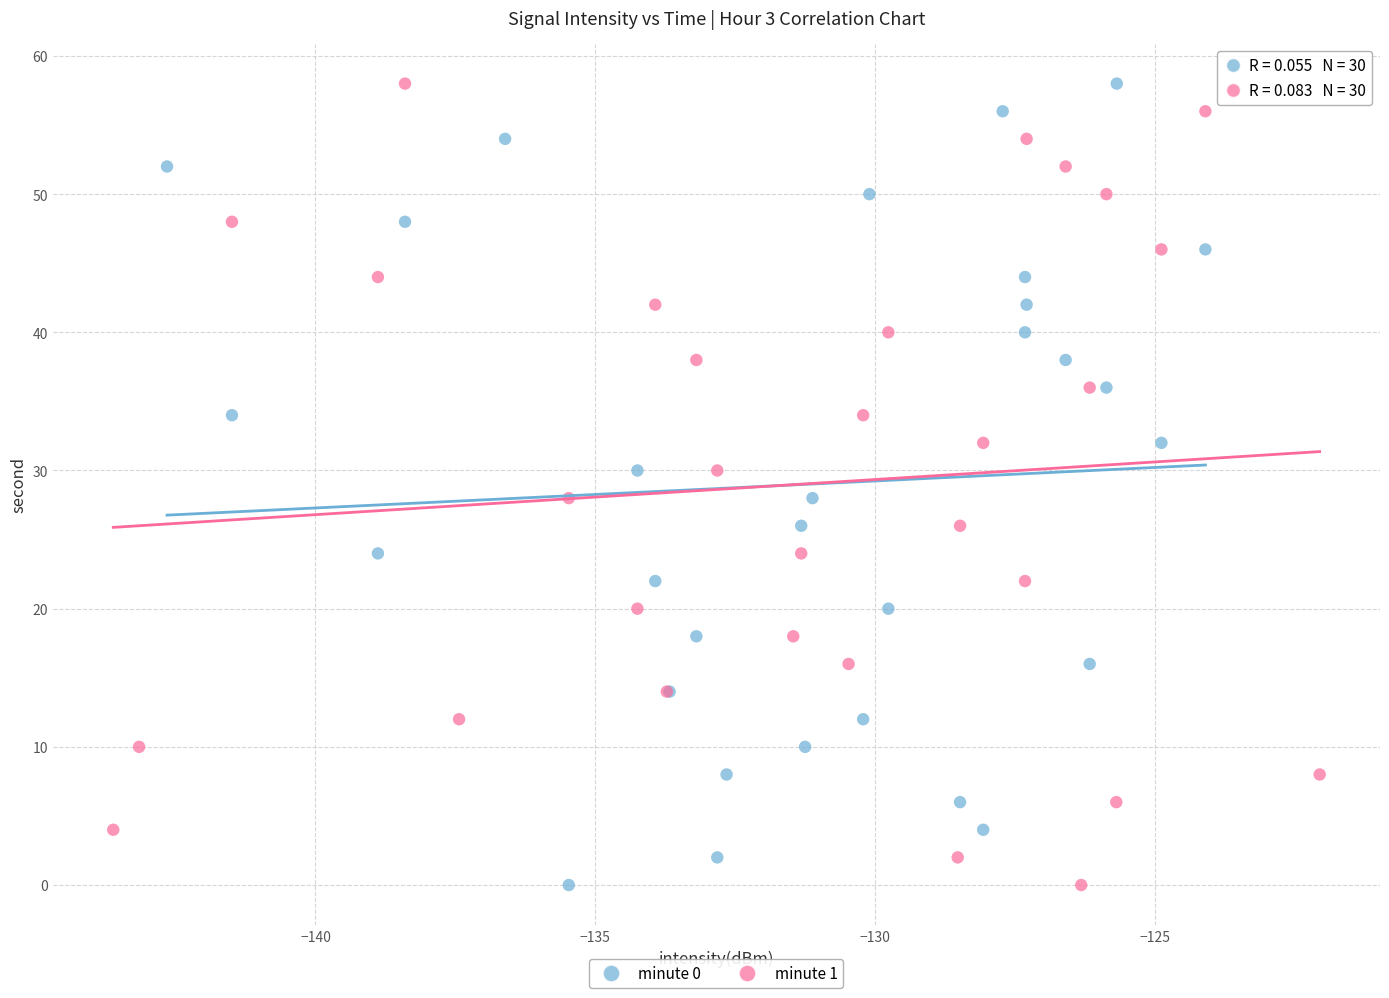

What are all the series names shown in the legend?

minute 0, minute 1